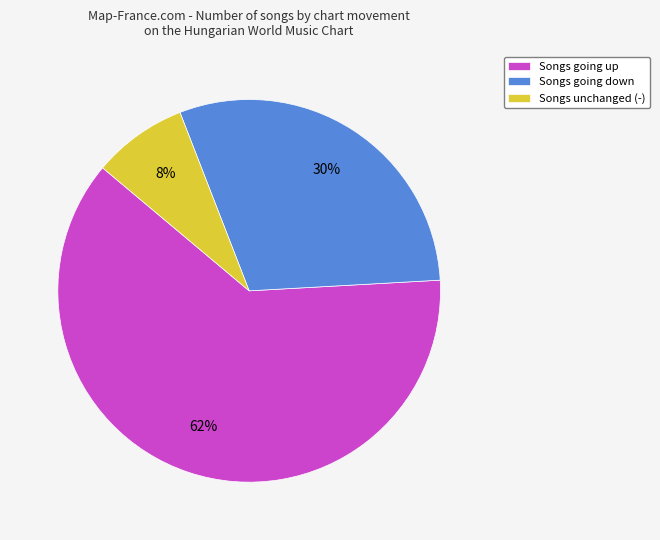

True or false: Songs unchanged (-) accounts for 17% of the total.

False